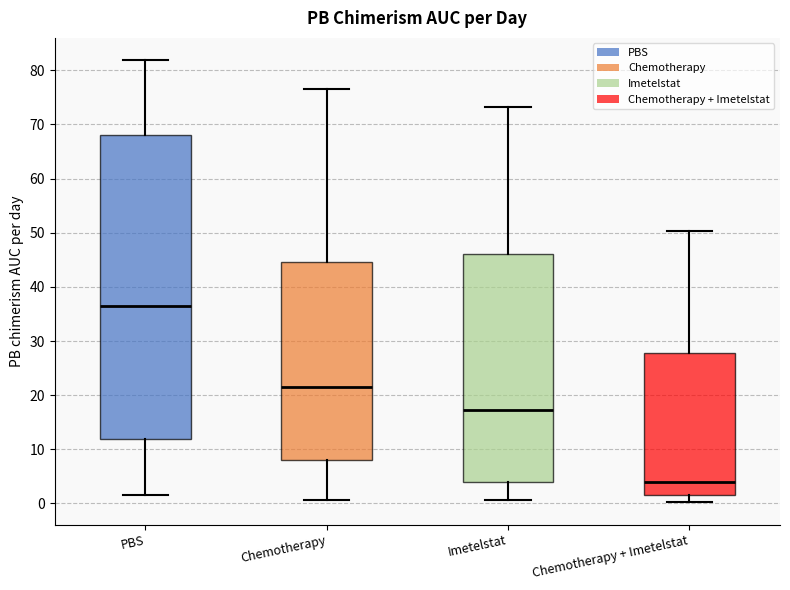

Reading left to right, transcribe this box plot: for each box, give where its median line is, the range the box spans, and where its two whiskers end, as read against the y-axis. The values are not printed on the chart, so give them approximately, as read against the axis.

PBS: median 37, box 12 to 68, whiskers 2 to 82
Chemotherapy: median 22, box 8 to 45, whiskers 1 to 77
Imetelstat: median 17, box 4 to 46, whiskers 1 to 73
Chemotherapy + Imetelstat: median 4, box 2 to 28, whiskers 0 to 50